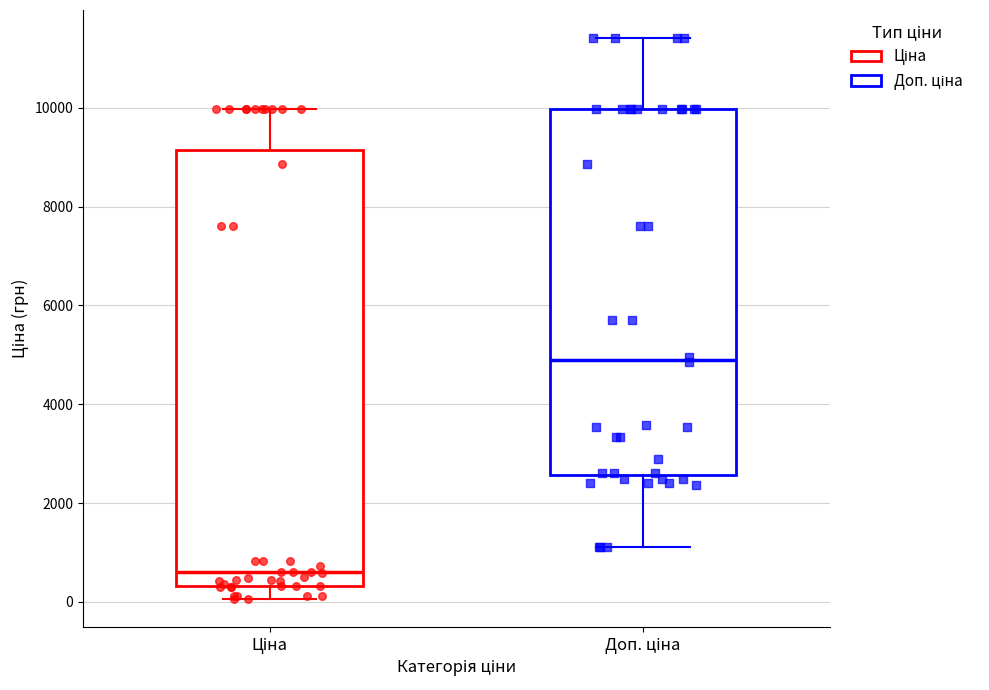

Where is the lower edge of the box for Доп. ціна on the y-axis? The values are not printed on the chart, so give them approximately, as read against the axis.

2600